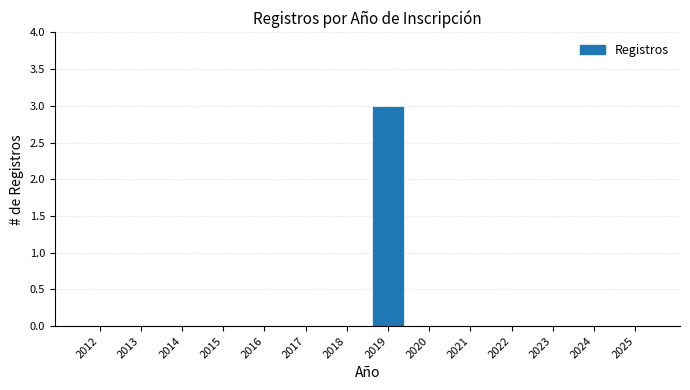

Reading left to right, list all the values displayed in this chart.

2012=0	2013=0	2014=0	2015=0	2016=0	2017=0	2018=0	2019=3	2020=0	2021=0	2022=0	2023=0	2024=0	2025=0